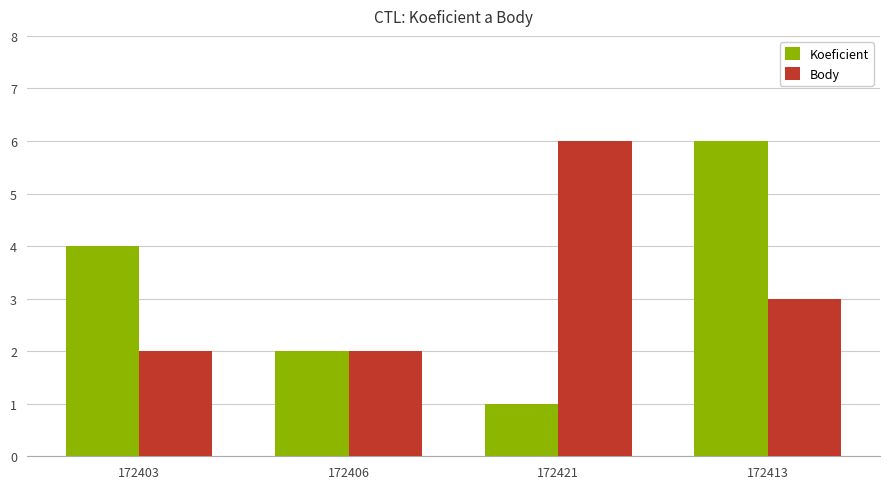

What is the maximum value for Body?

6